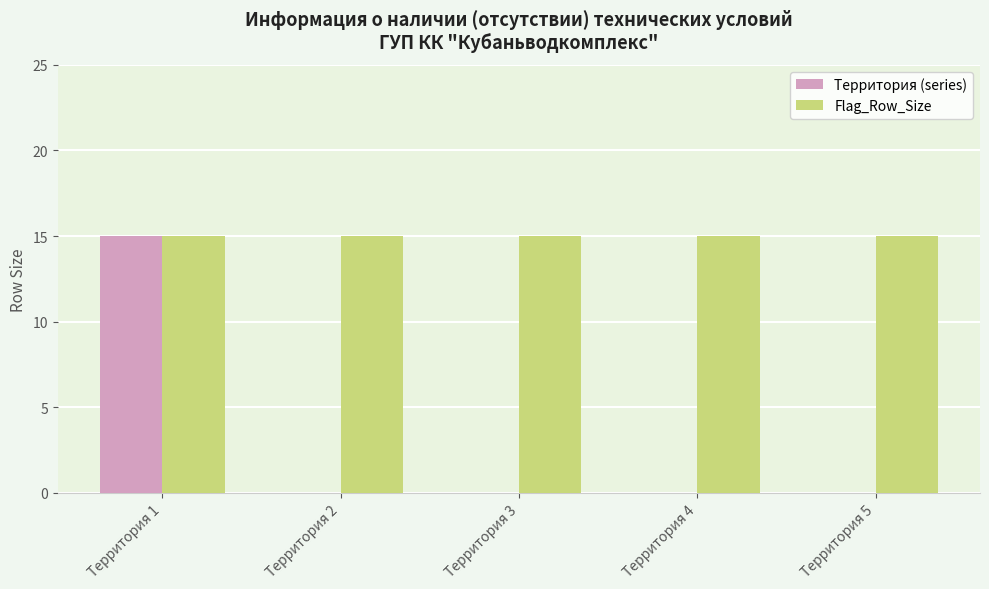

Reading right to left, transcribe all the data shown in this chart.

Территория (series): 0	0	0	0	15
Flag_Row_Size: 15	15	15	15	15